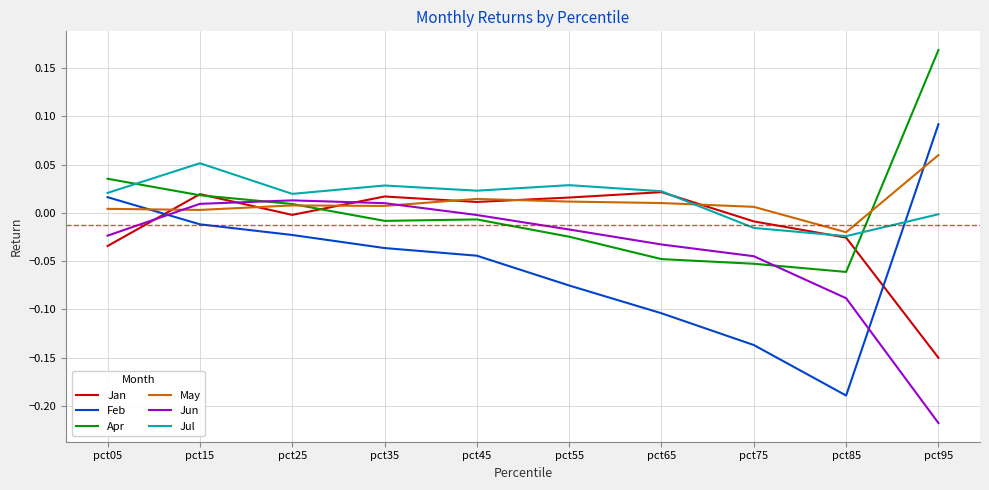

True or false: Apr and Feb cross at least once.

False